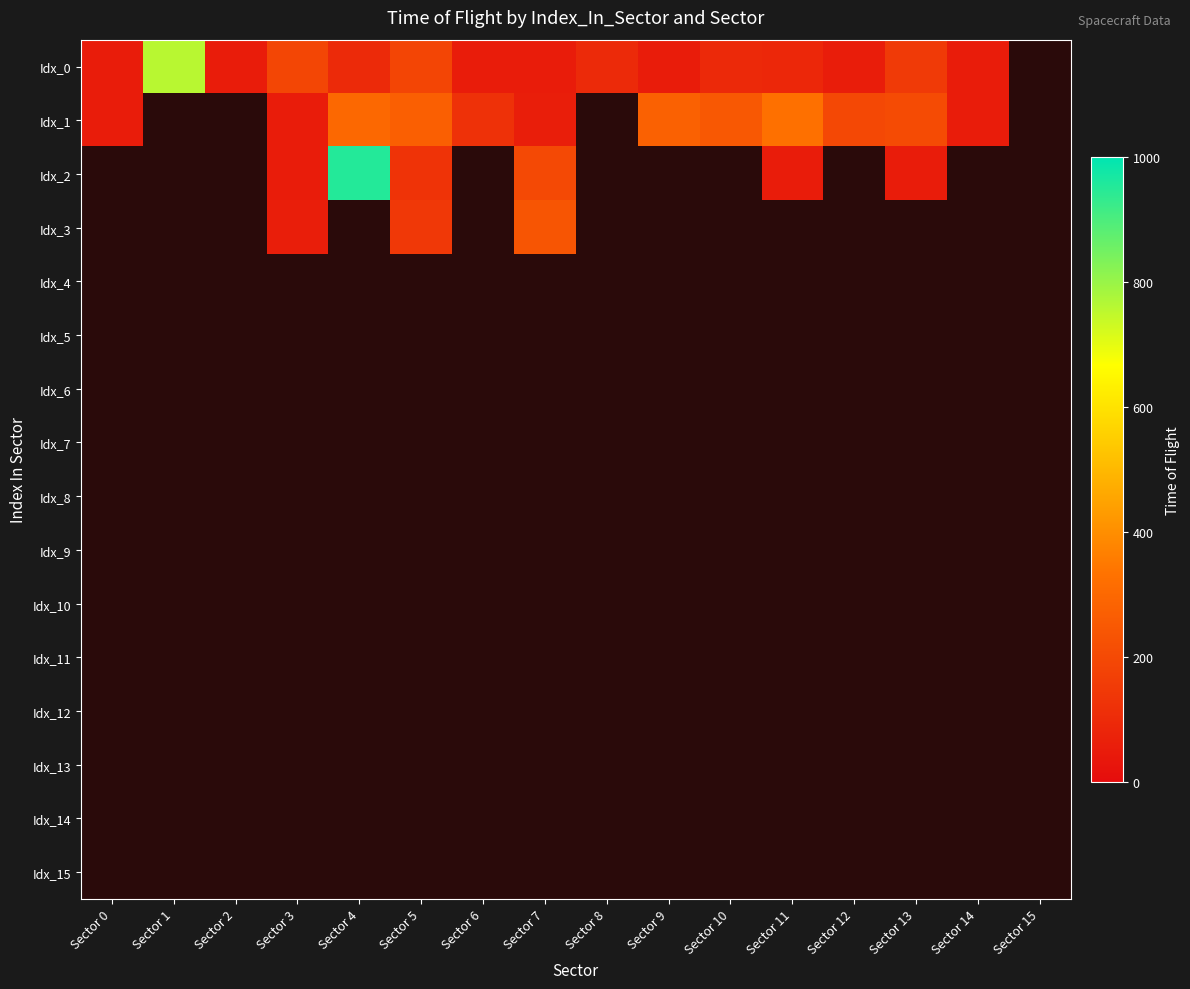

Which has a higher value, Sector 4 or Sector 3?

Sector 3